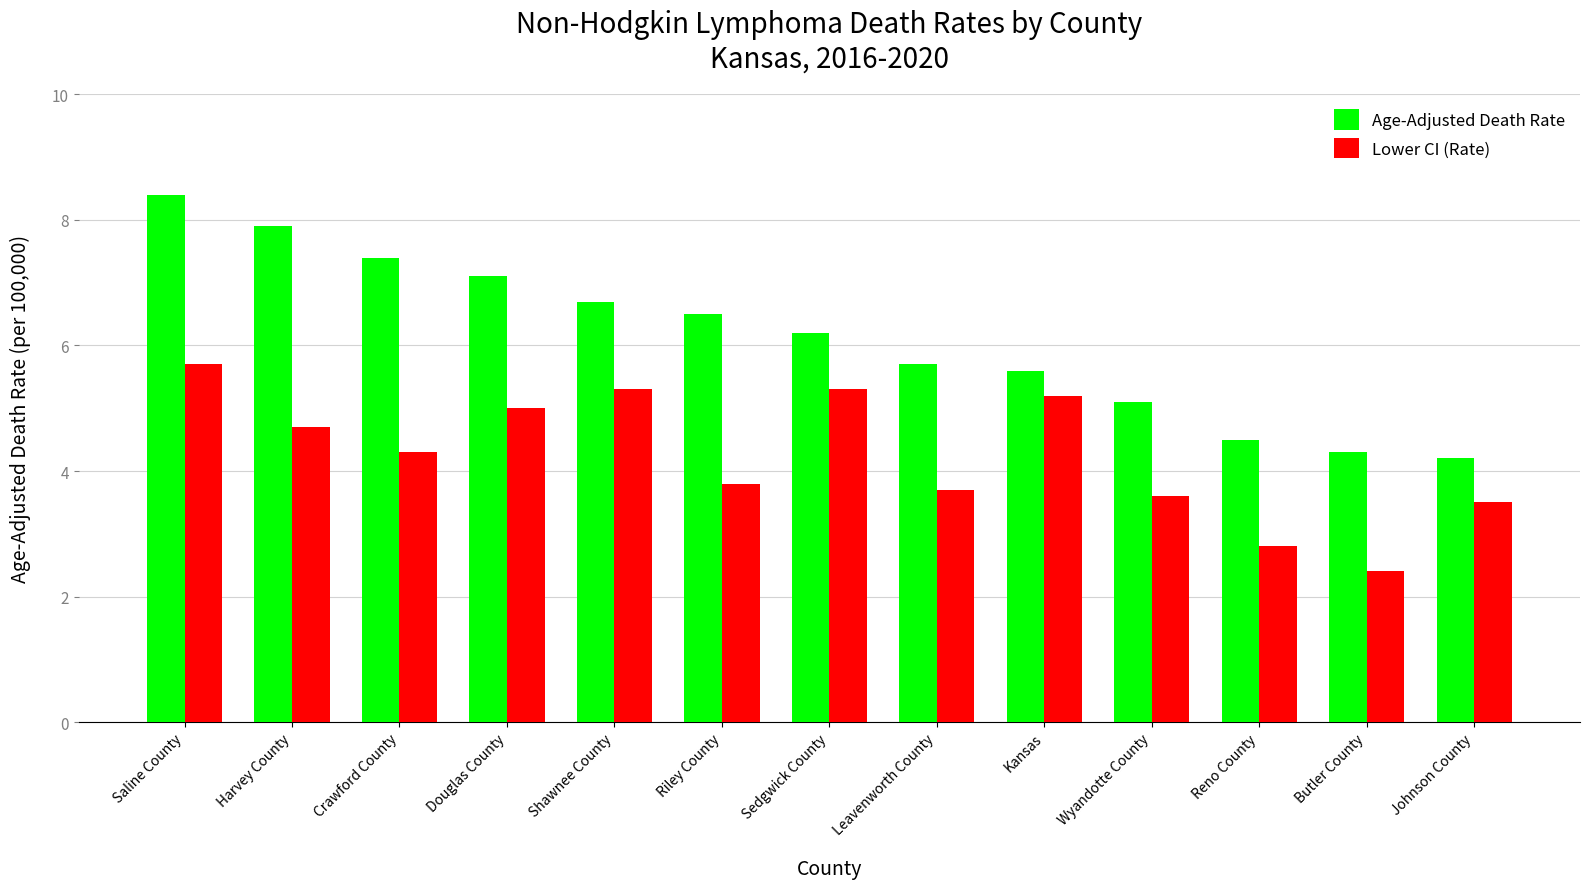

What is the sum of the Age-Adjusted Death Rate values at Douglas County and Butler County?

11.4